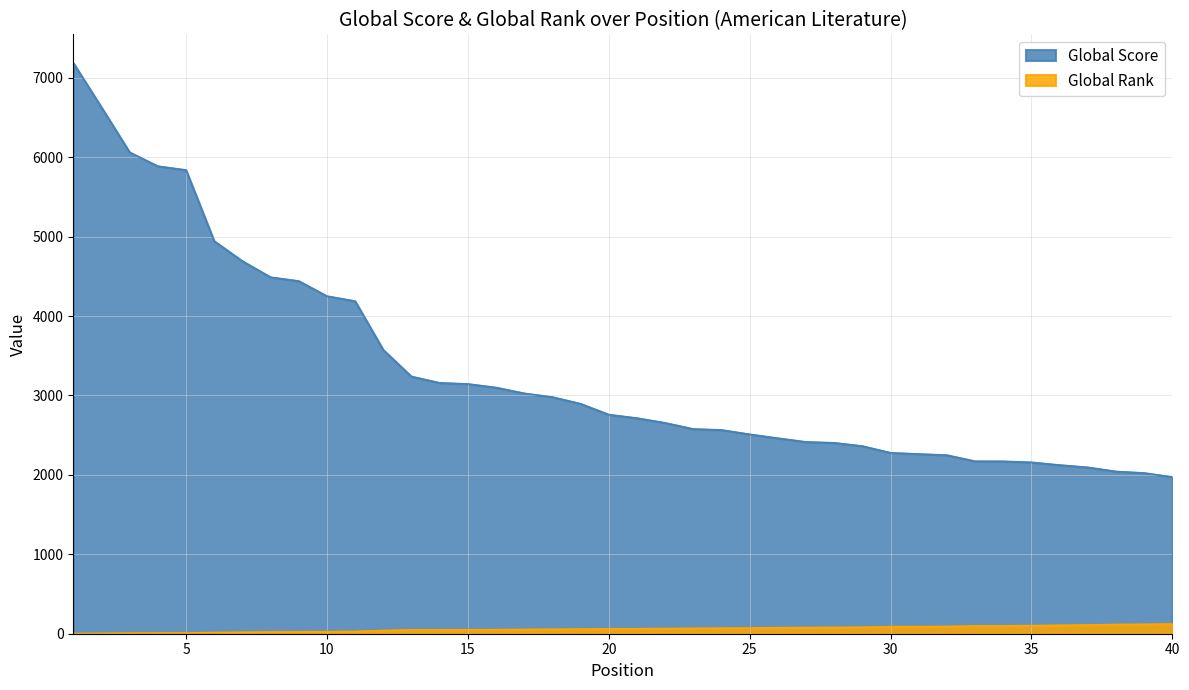

Where does the Global Rank series first go above 63?

22